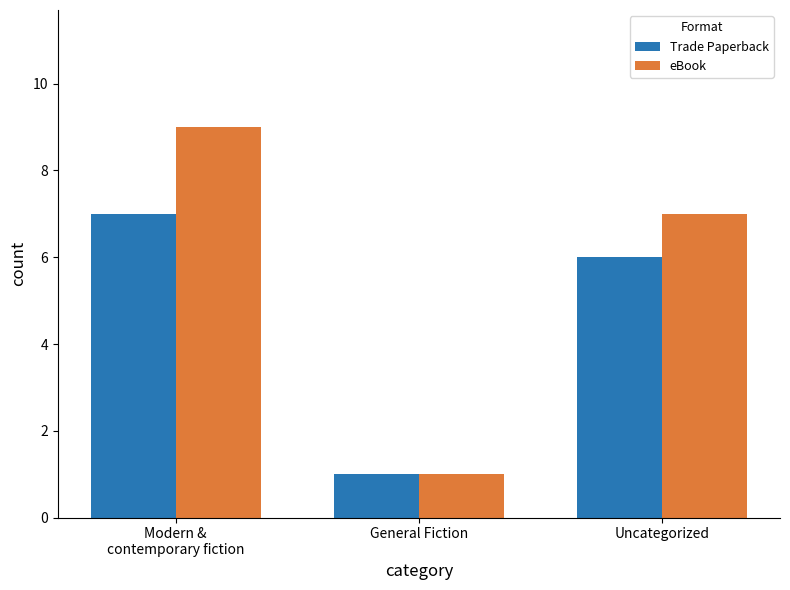

What is the total value across all series at Uncategorized?

13